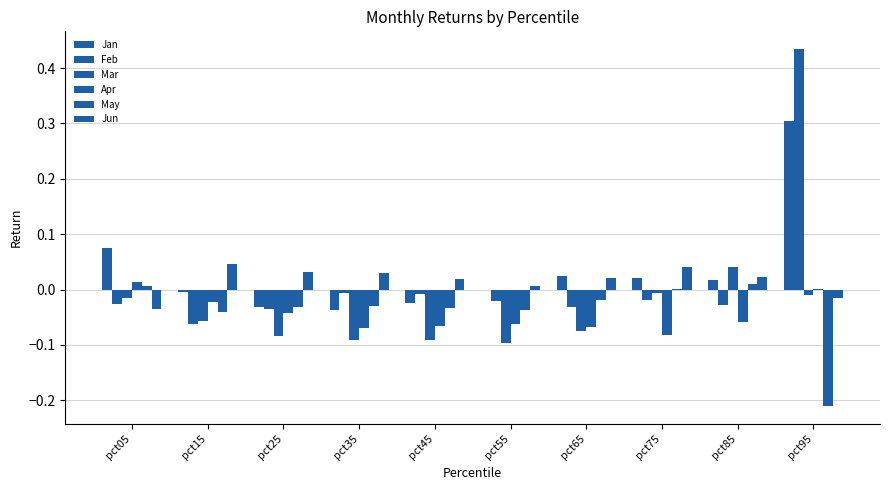

At which category is the sum across all series the highest?

pct95